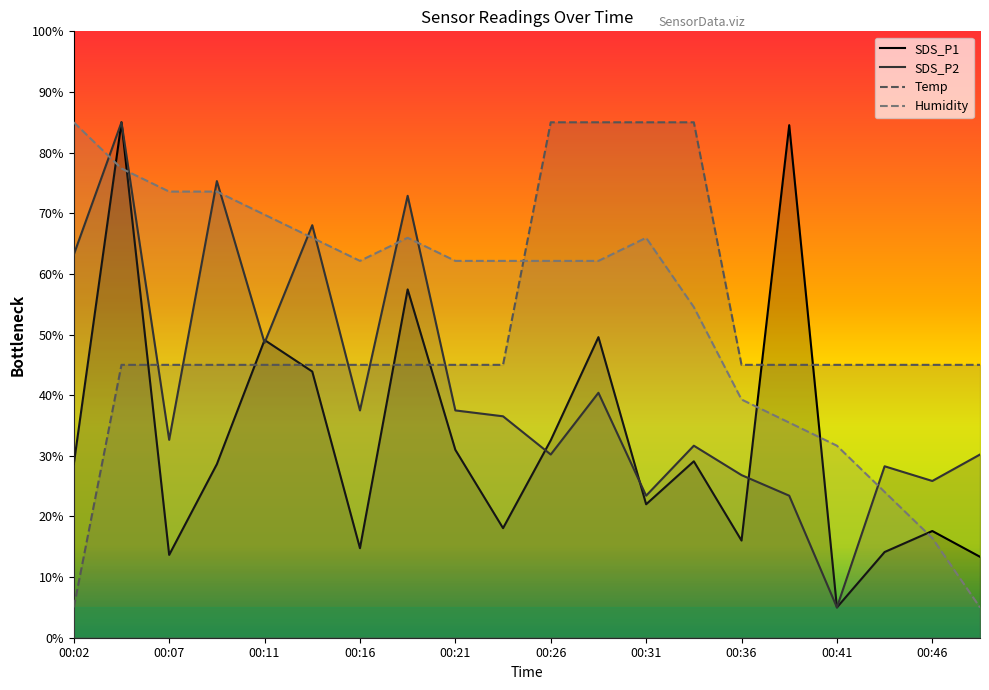

What is the highest value of the SDS_P1 series?

85.0